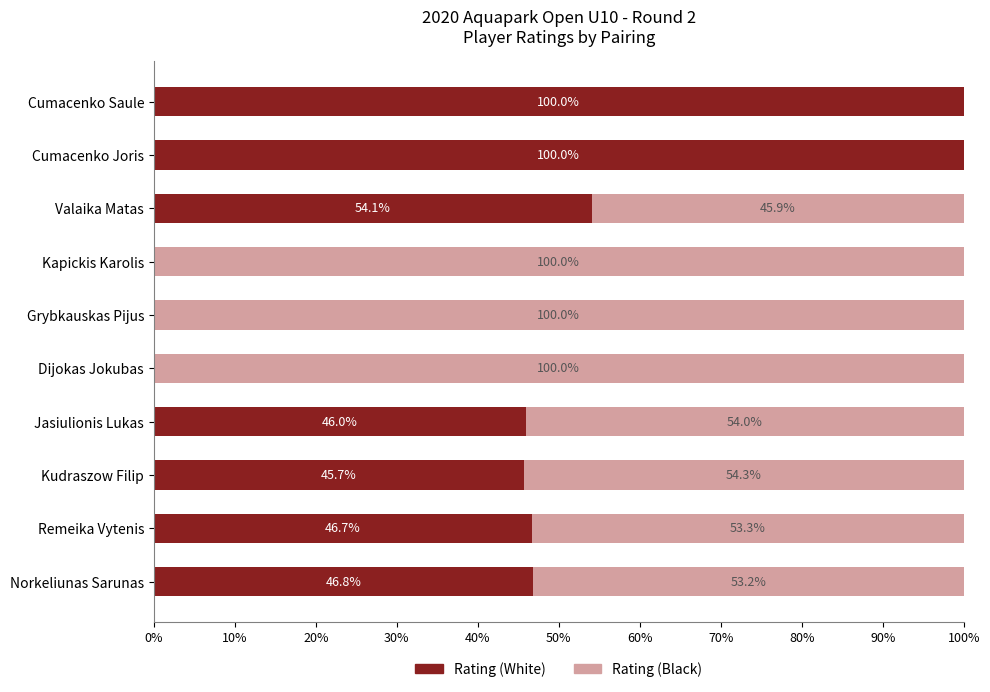

Is it true that Rating (White) equals 0.0 at Kapickis Karolis?

True